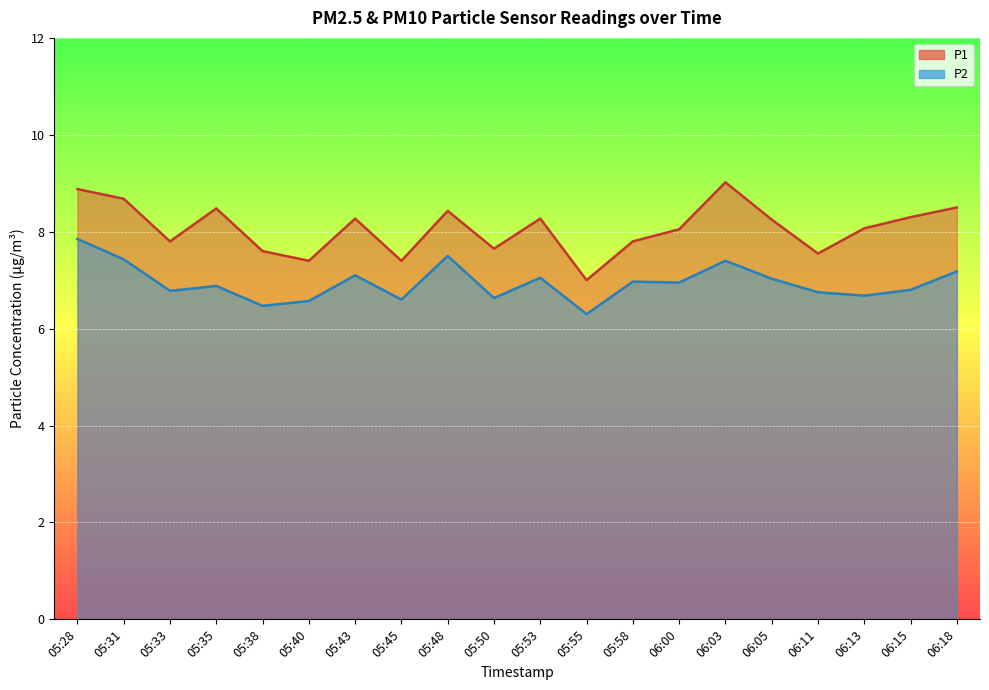

Which has a higher value, 05:45 or 05:28?

05:28